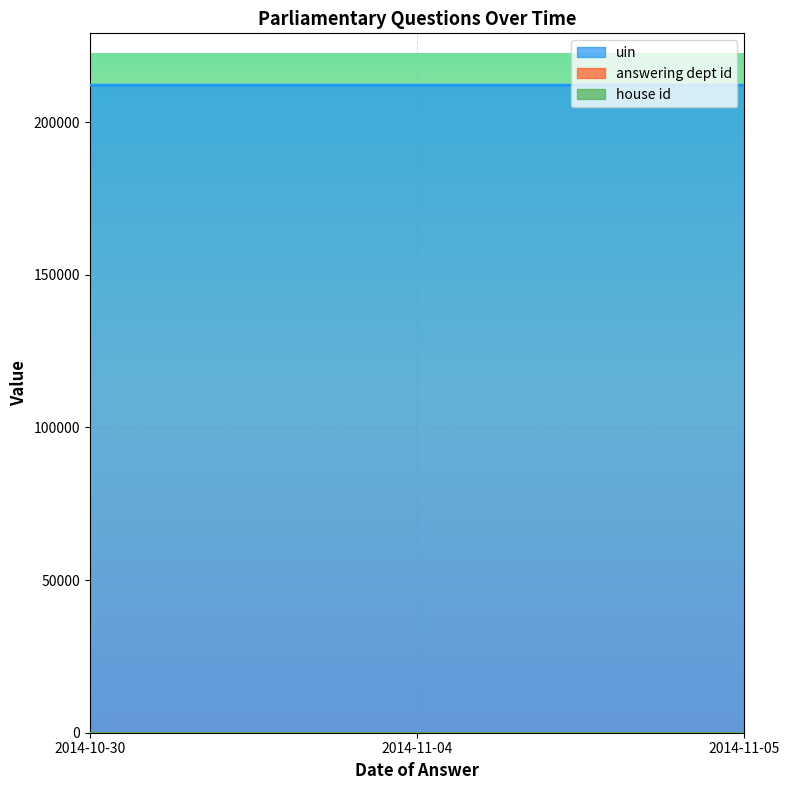

At how many categories does at least one series exceed 8345?

3